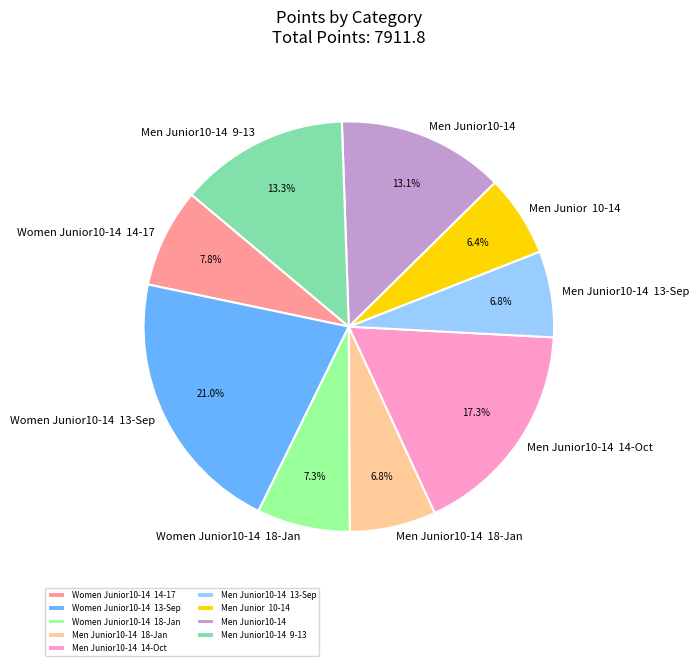

Combined, what portion of the pie is Men Junior 10-14 and Men Junior10-14 18-Jan?

13.2%